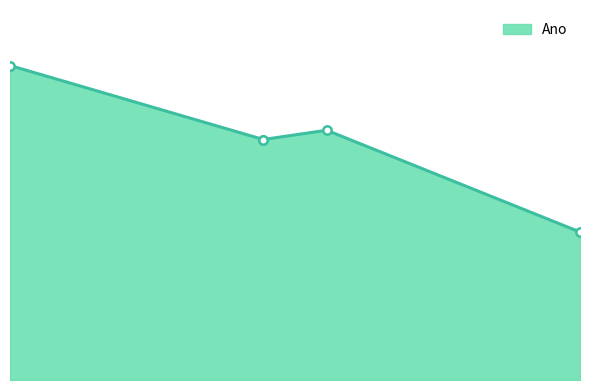

The value at 585000 is 2016. True or false?

True